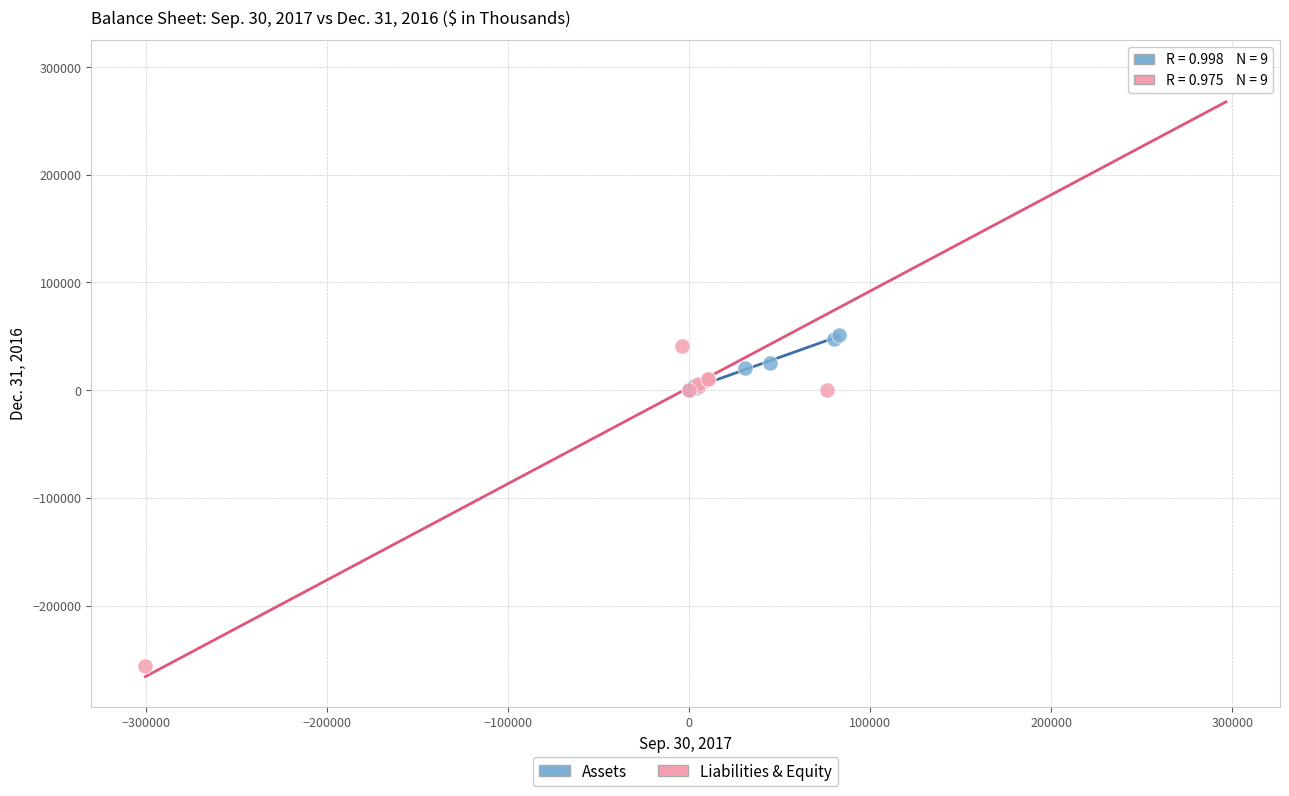

Which series contains the highest Y value?

Liabilities & Equity